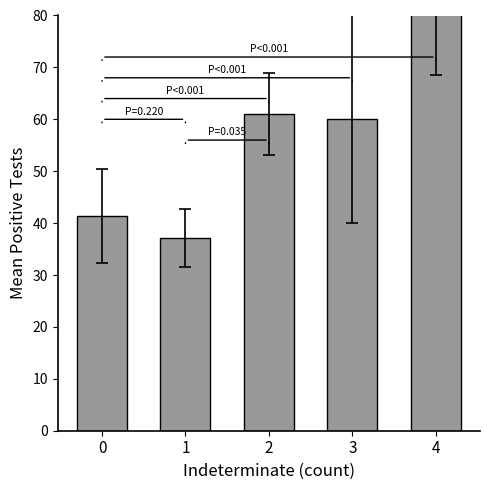

List the labels in order of value, smallest first.

1, 0, 3, 2, 4